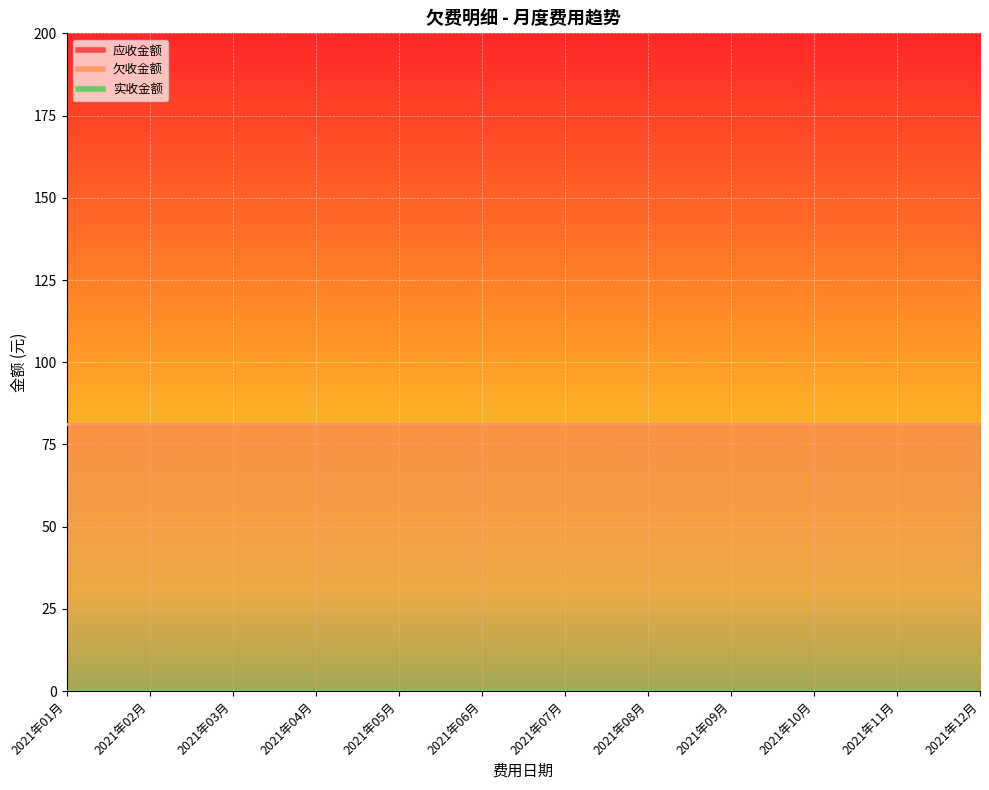

List the series in order of their peak value, highest first.

应收金额, 欠收金额, 实收金额